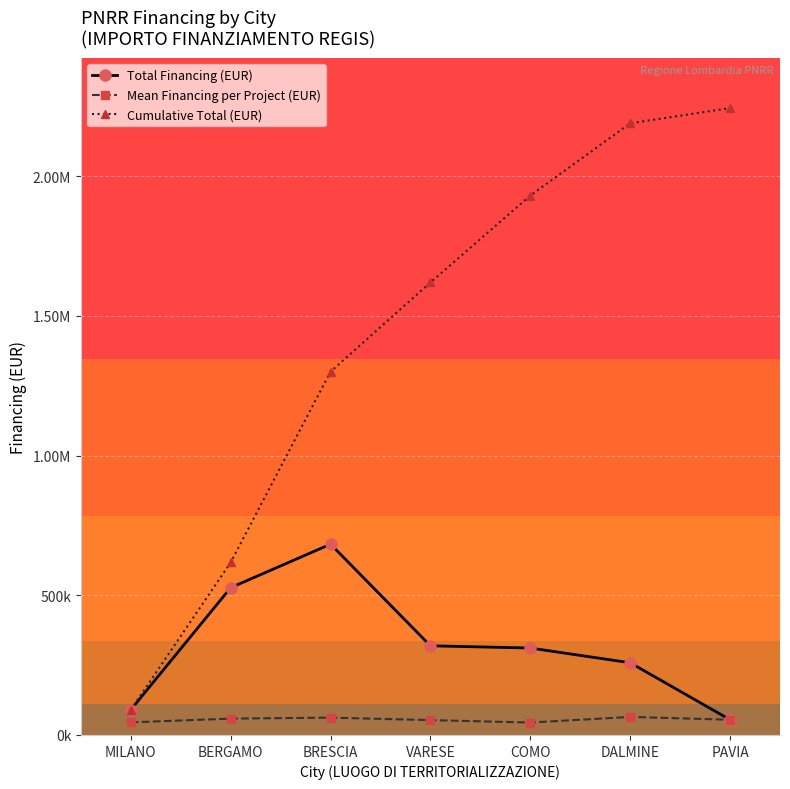

What is the value of the Total Financing (EUR) point at the 2nd from the left?

527124.6